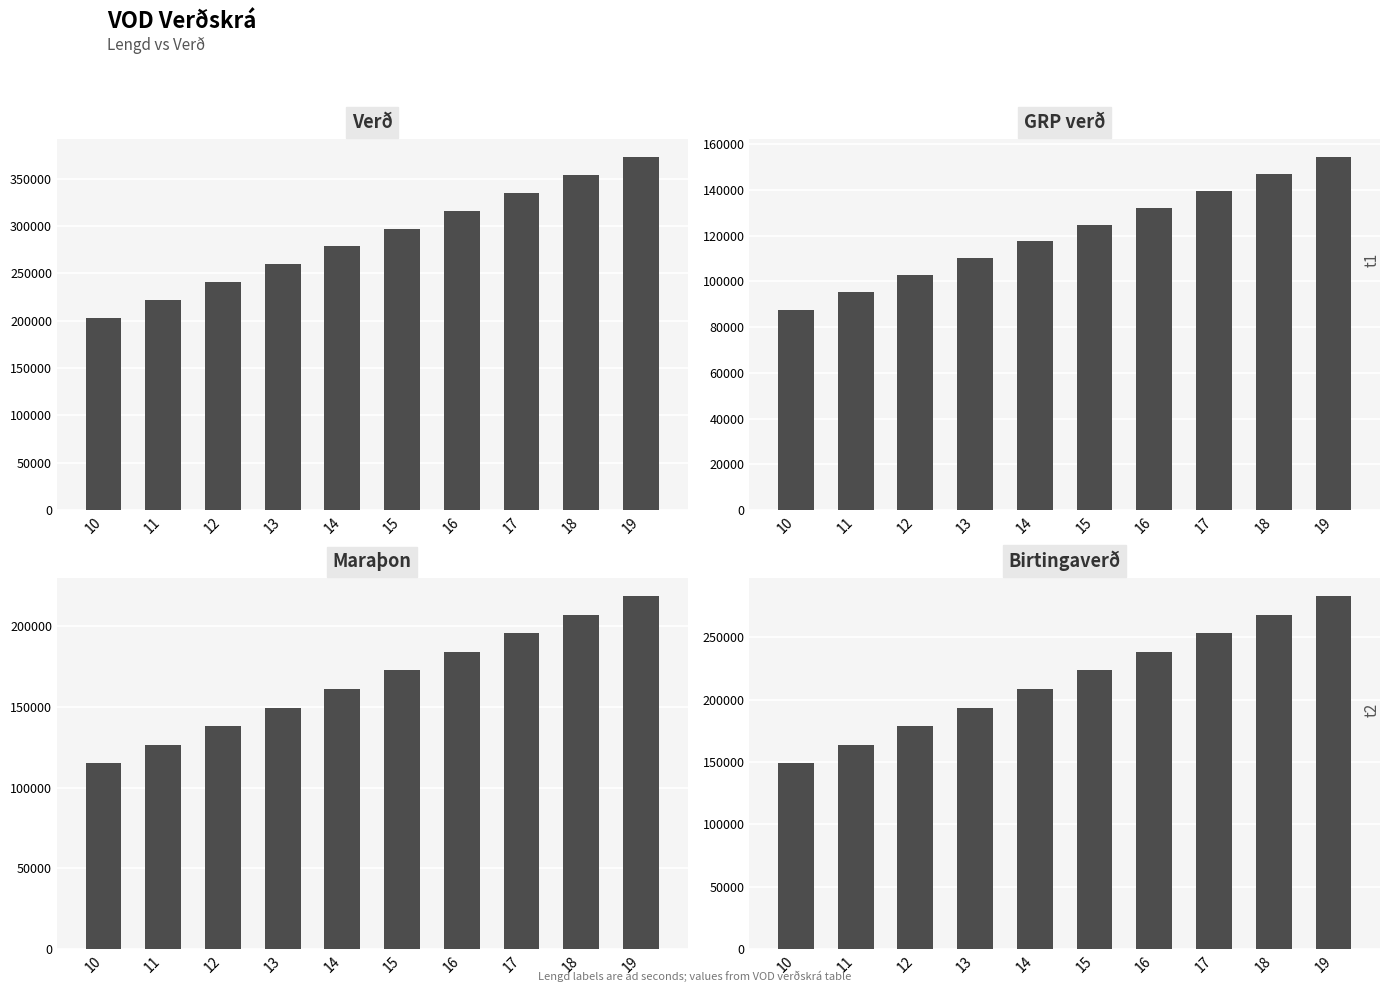

At how many categories does at least one series exceed 285597?

5